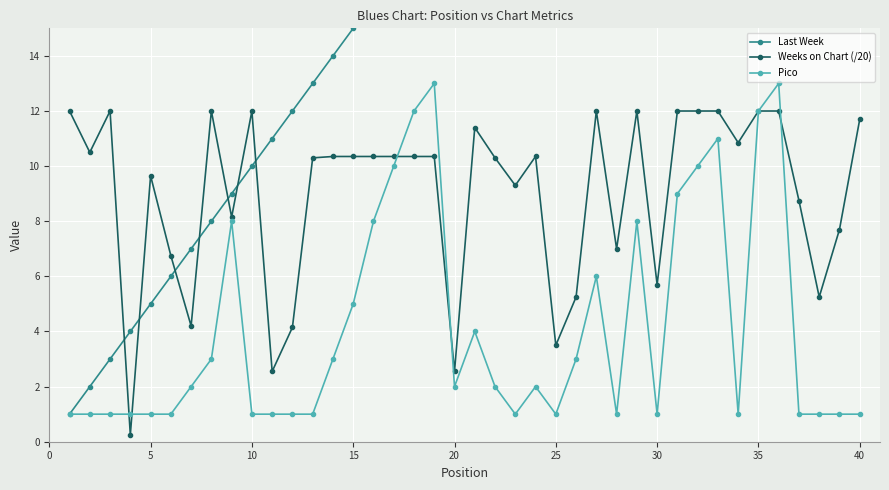

What is the maximum value for Weeks on Chart (/20)?

12.0